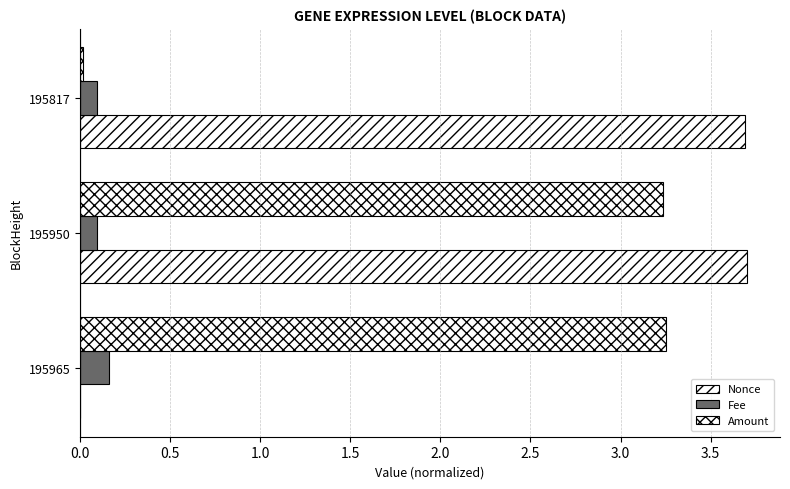

How many distinct data groups are displayed?

3